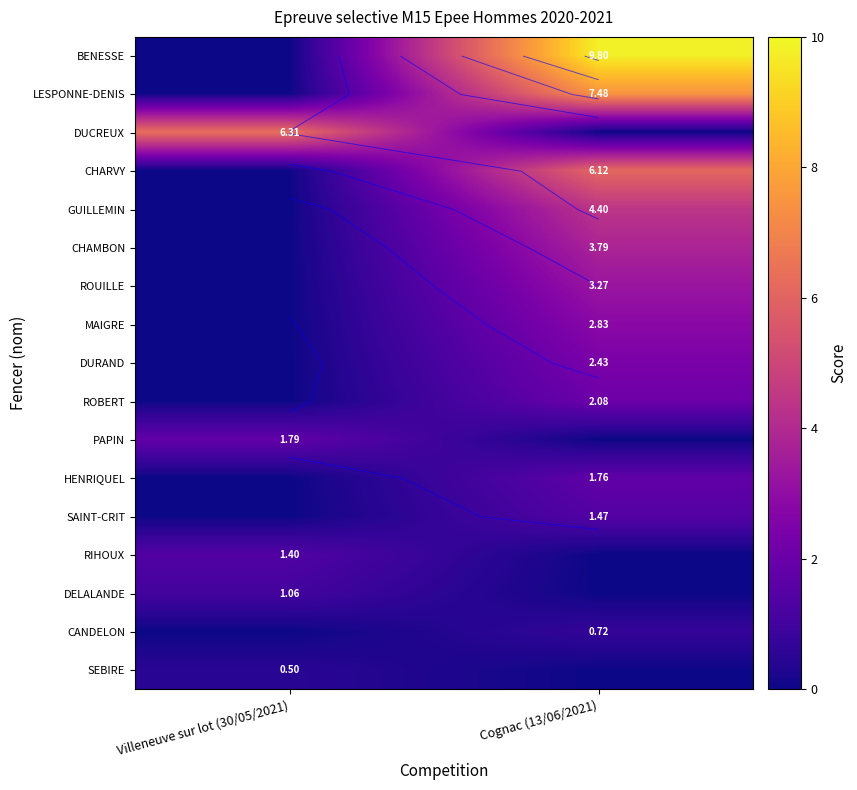

List the series in order of their peak value, lowest first.

SEBIRE, CANDELON, DELALANDE, RIHOUX, SAINT-CRIT, HENRIQUEL, PAPIN, ROBERT, DURAND, MAIGRE, ROUILLE, CHAMBON, GUILLEMIN, CHARVY, DUCREUX, LESPONNE-DENIS, BENESSE